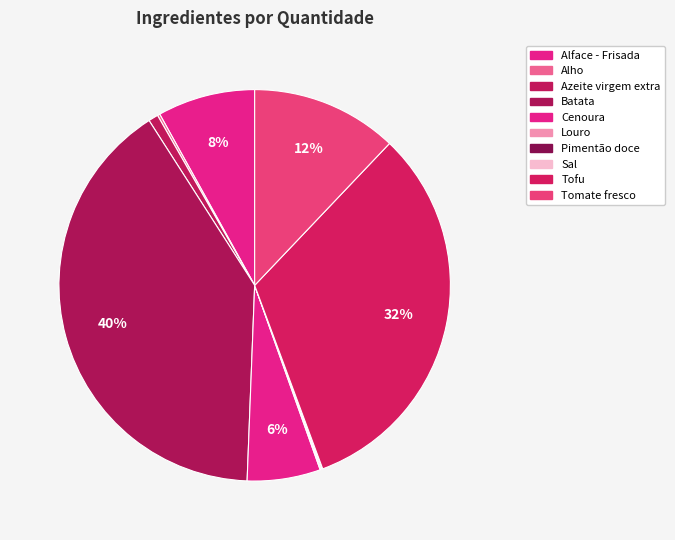

To the nearest percent, what is the difference between the Batata and Alface - Frisada slice percentages?

32%